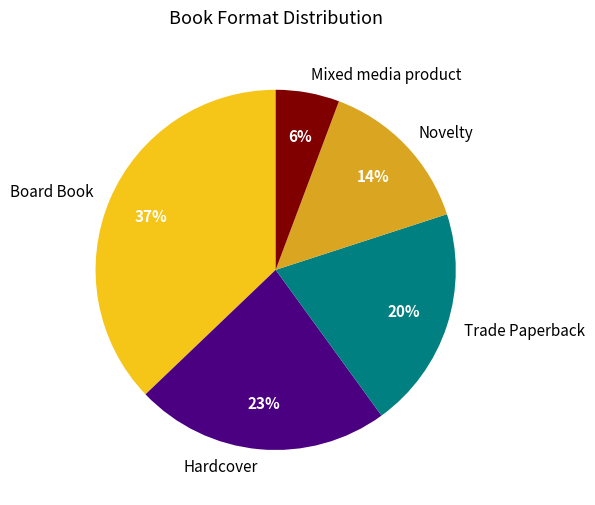

What percentage is the Mixed media product slice, to the nearest percent?

6%